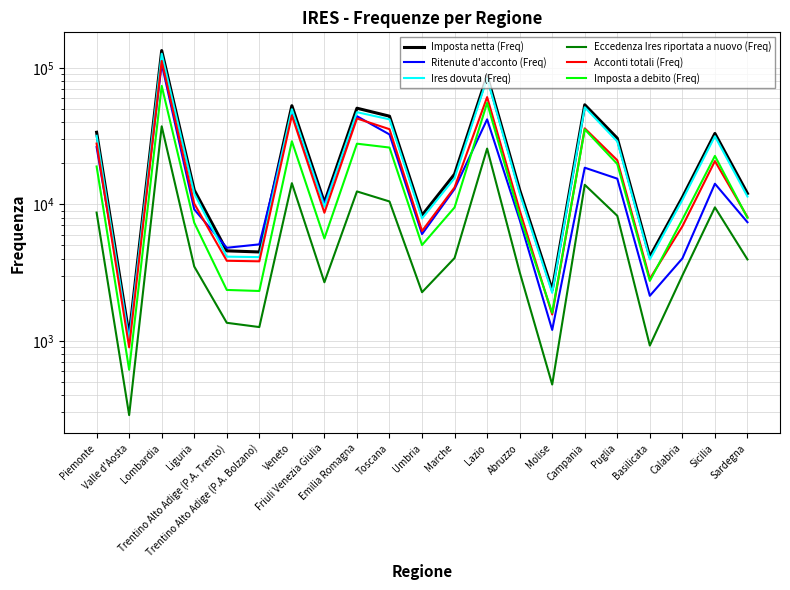

True or false: Acconti totali (Freq) has more than 2 points higher than both neighbors.

True